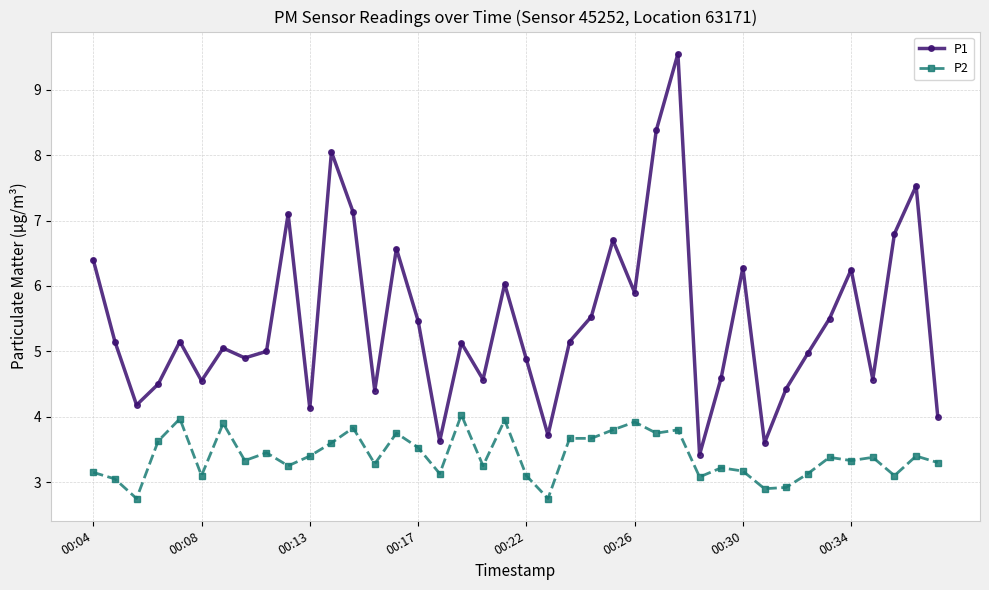

At how many categories does at least one series exceed 7?

6